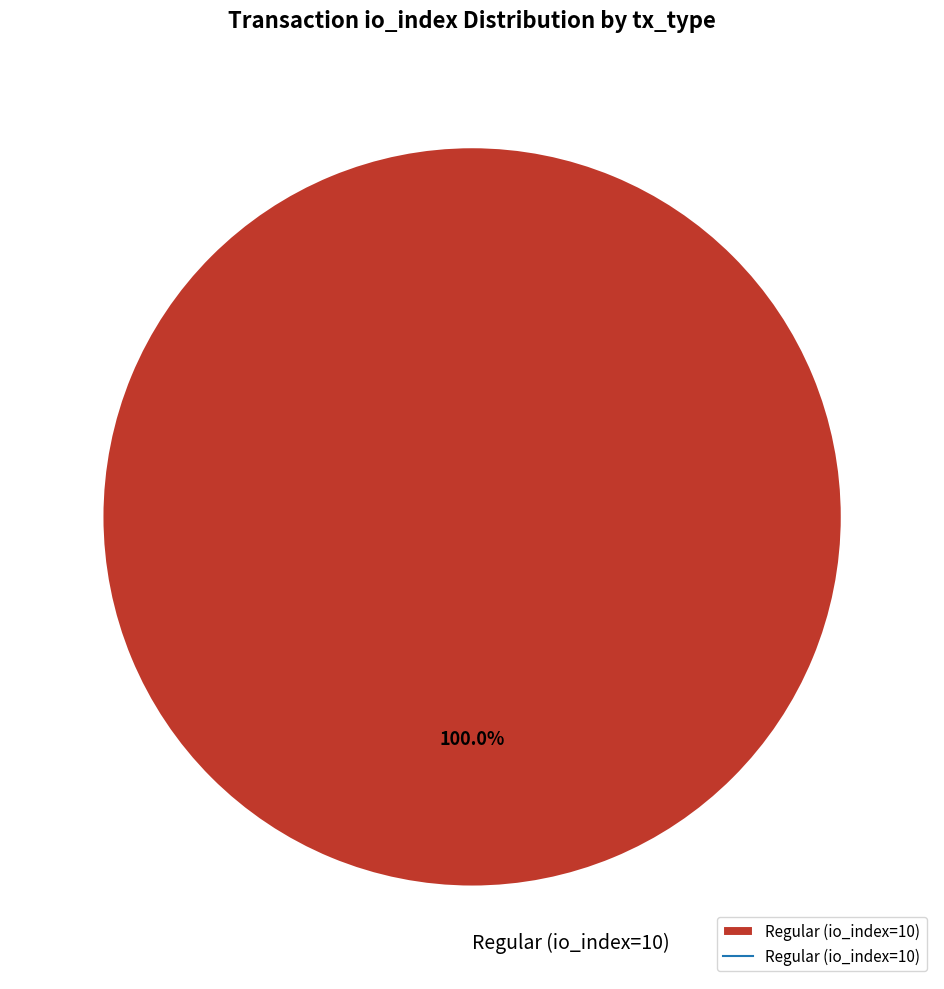

Is there any slice that represents more than half of the pie?

Yes